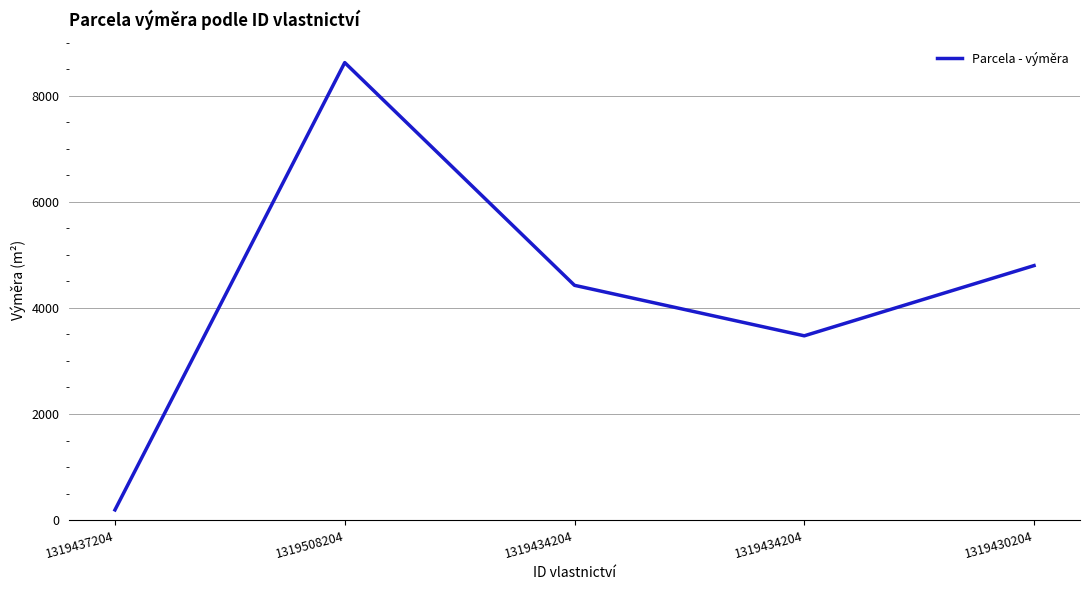

Rank the categories by value from highest to lowest.

1319508204, 1319430204, 1319434204, 1319434204, 1319437204